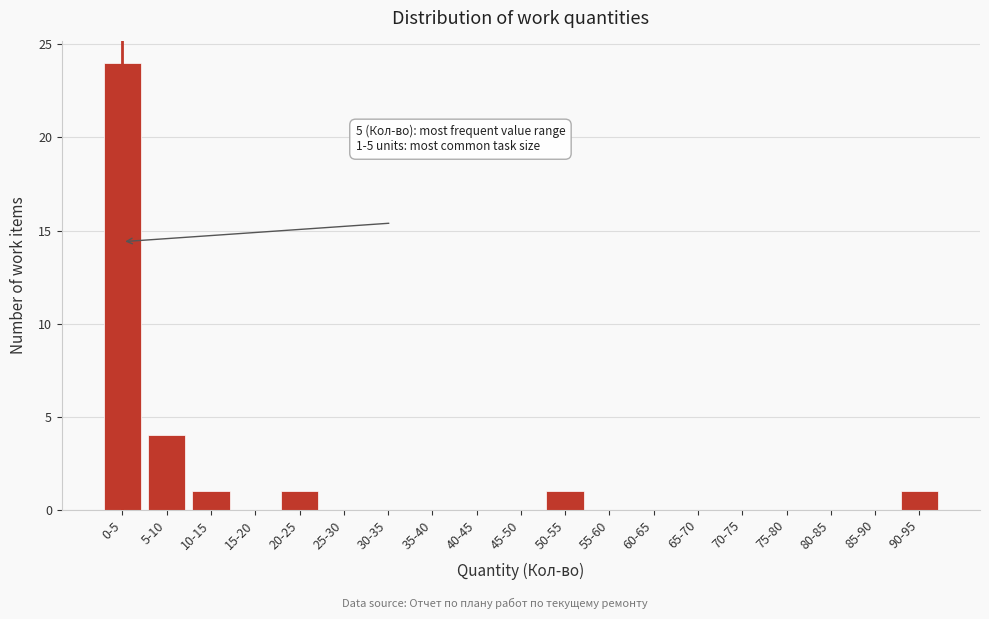

Reading right to left, transcribe all the data shown in this chart.

90-95=1	85-90=0	80-85=0	75-80=0	70-75=0	65-70=0	60-65=0	55-60=0	50-55=1	45-50=0	40-45=0	35-40=0	30-35=0	25-30=0	20-25=1	15-20=0	10-15=1	5-10=4	0-5=24